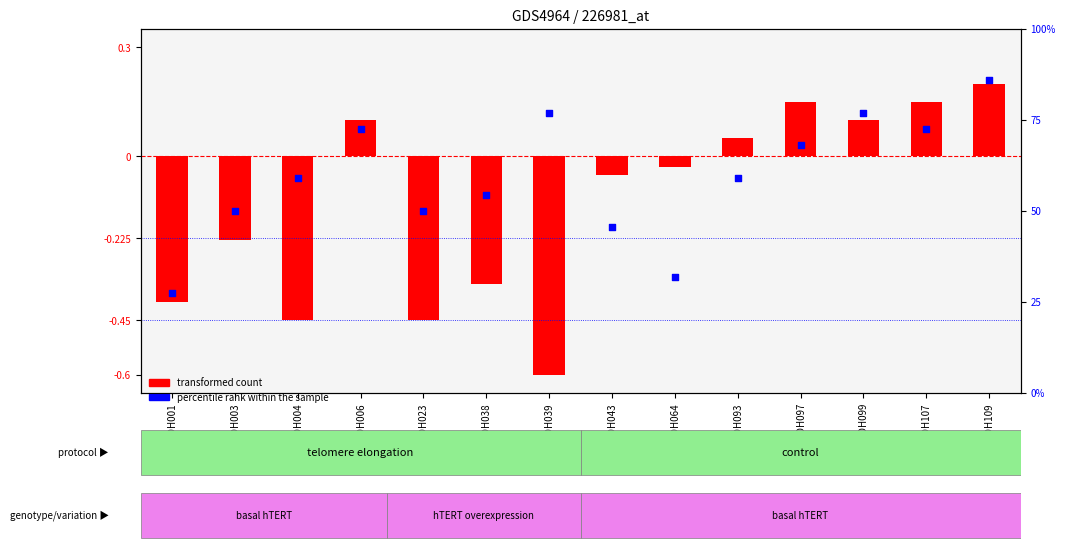

Which series has the widest spread of Y values?

transformed count